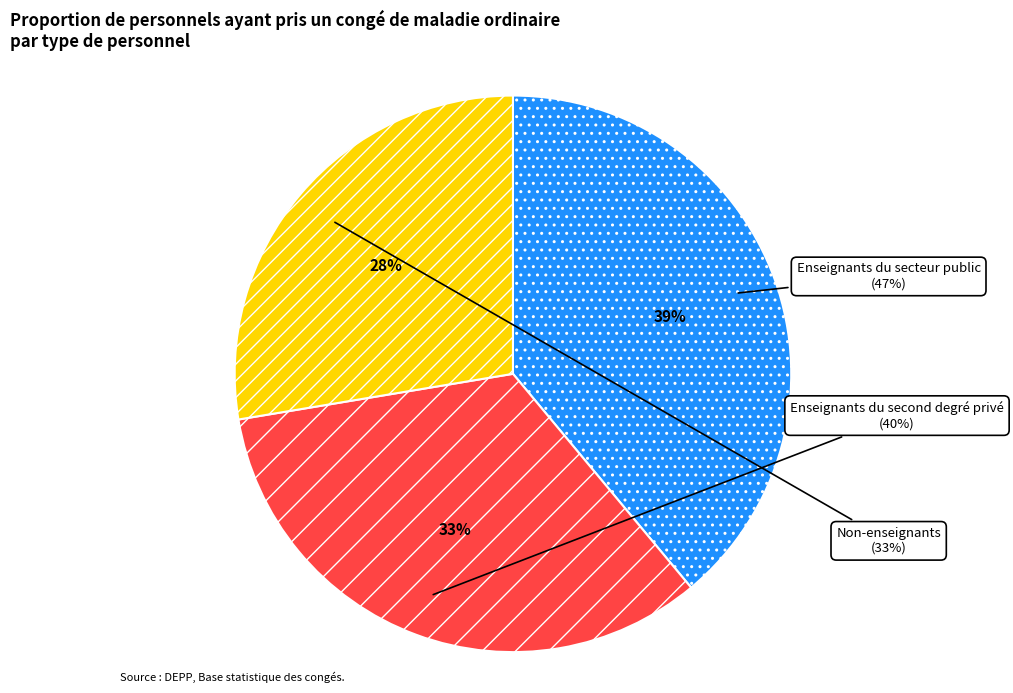

To the nearest percent, what is the average slice percentage?

33%